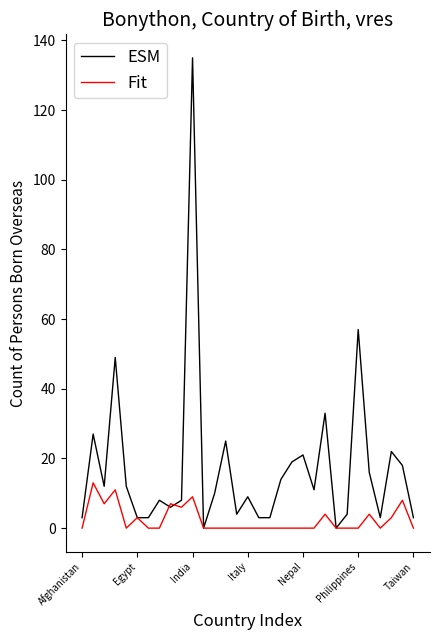

Which series has the widest spread of values?

ESM